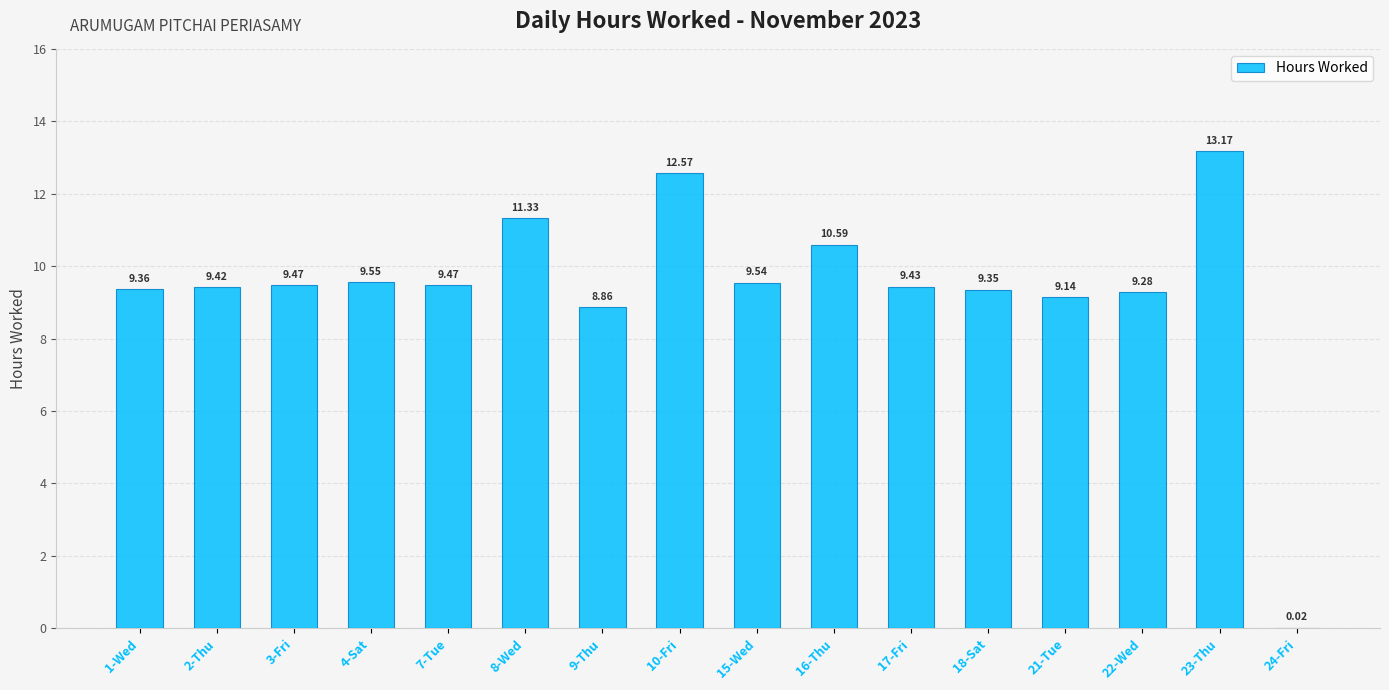

What is the sum of all values?

150.6